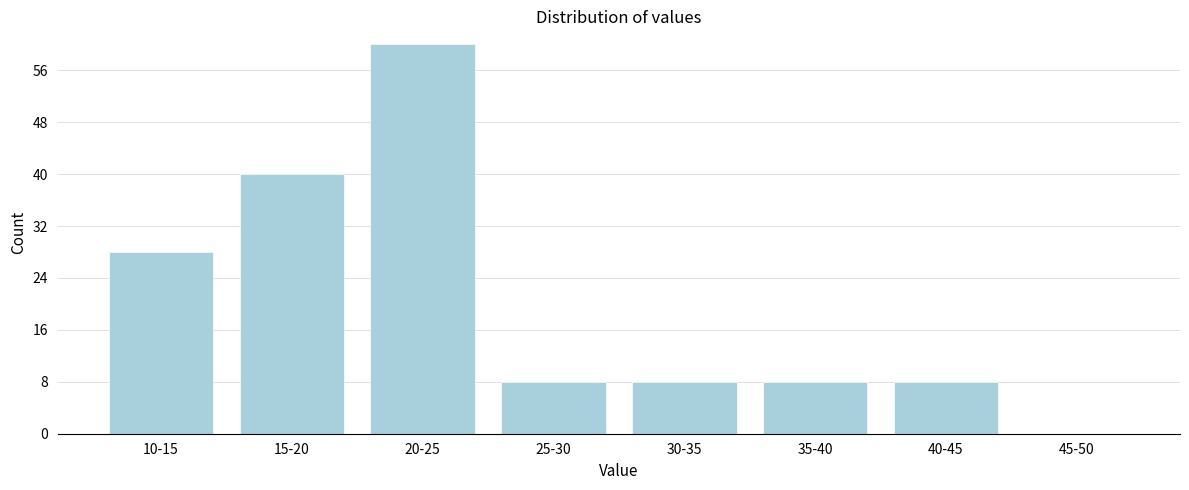

Reading left to right, extract all data points from this chart.

10-15=28	15-20=40	20-25=60	25-30=8	30-35=8	35-40=8	40-45=8	45-50=0